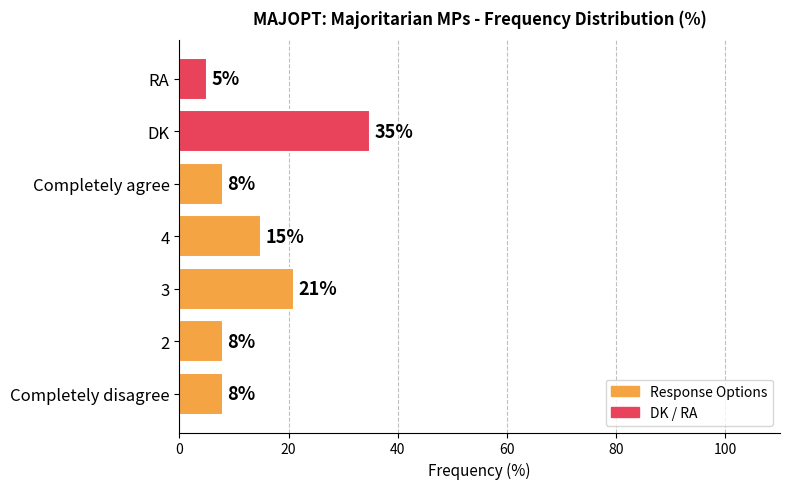

Are the bars grouped side by side (vs. stacked)?

No